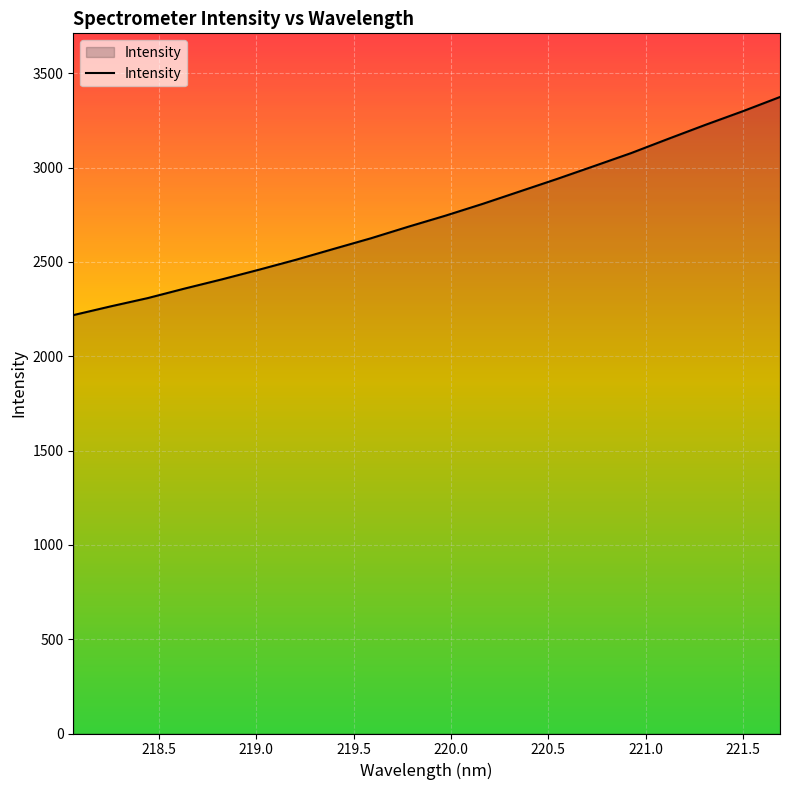

What is the minimum value shown in the chart?

2218.1